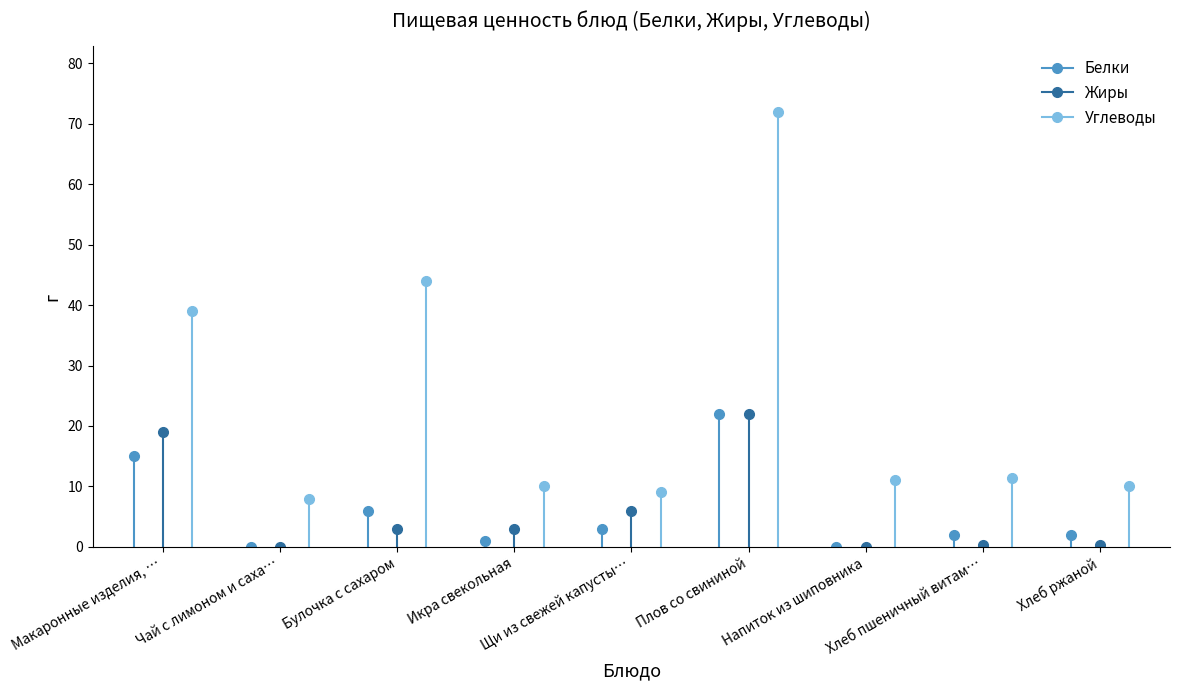

What is the difference between the maximum and minimum values in the Углеводы series?

64.0